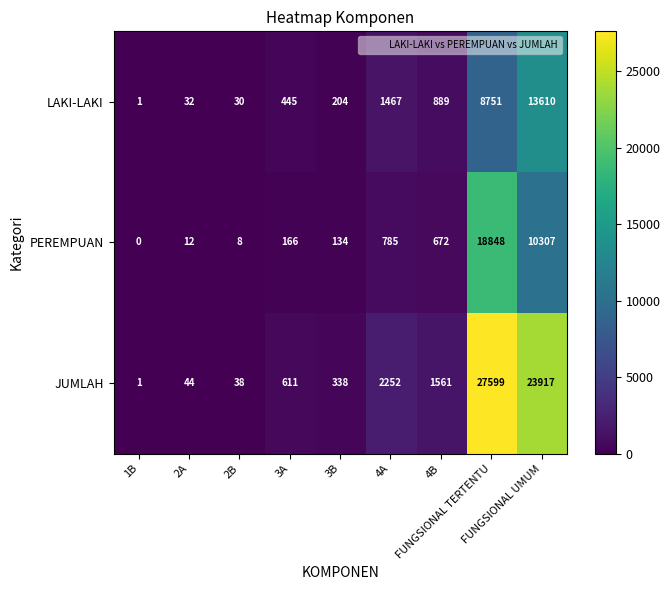

What is the sum of all PEREMPUAN values?

30932